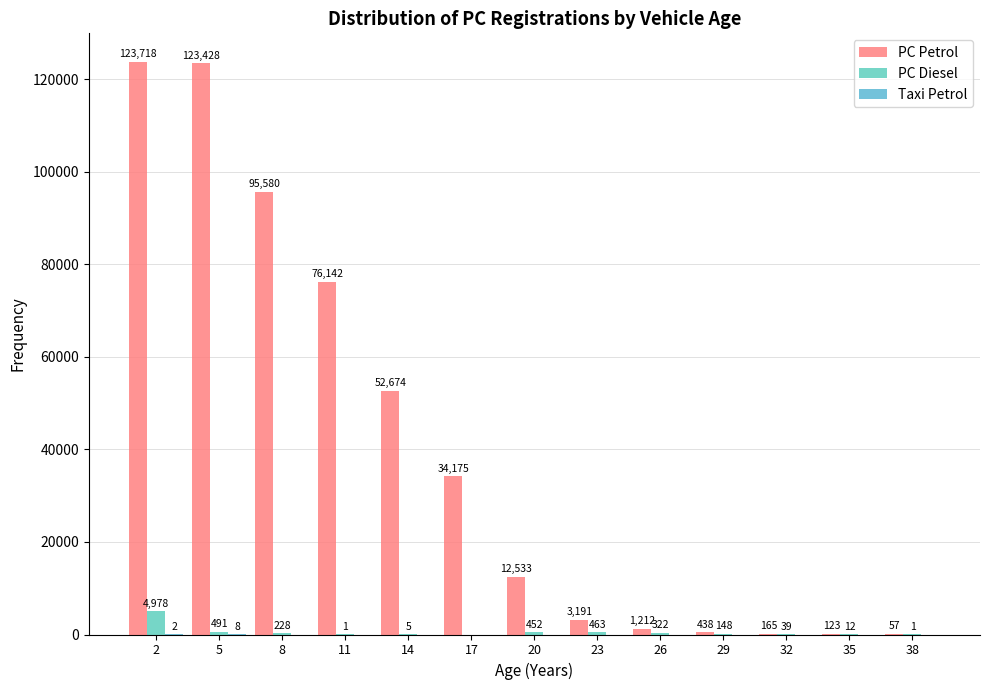

Are the bars horizontal?

No